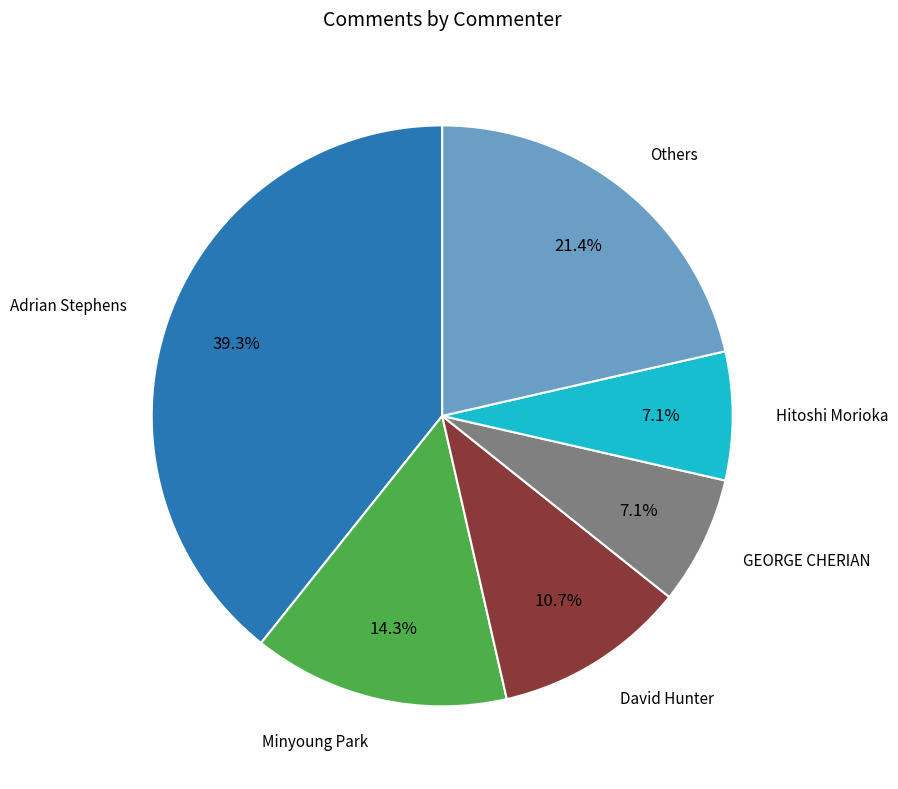

Does any single category account for the majority?

No